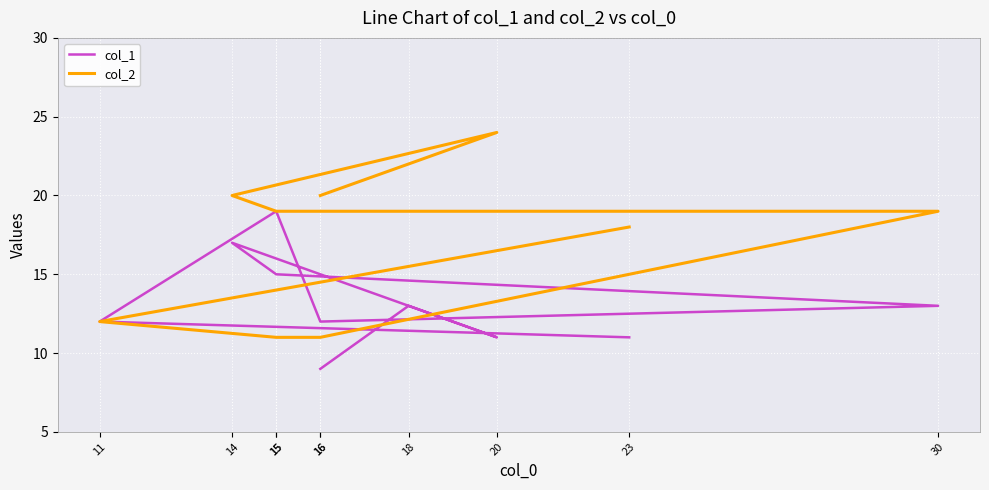

What is the label of the 3rd point from the right?

20